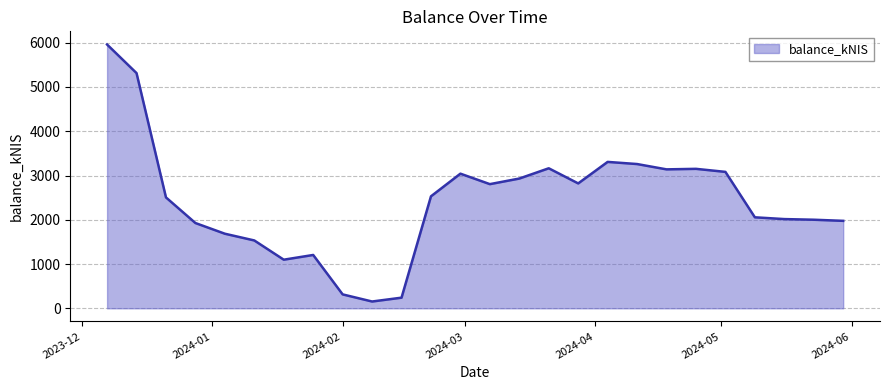

What is the difference between the maximum and minimum values?

5805.8